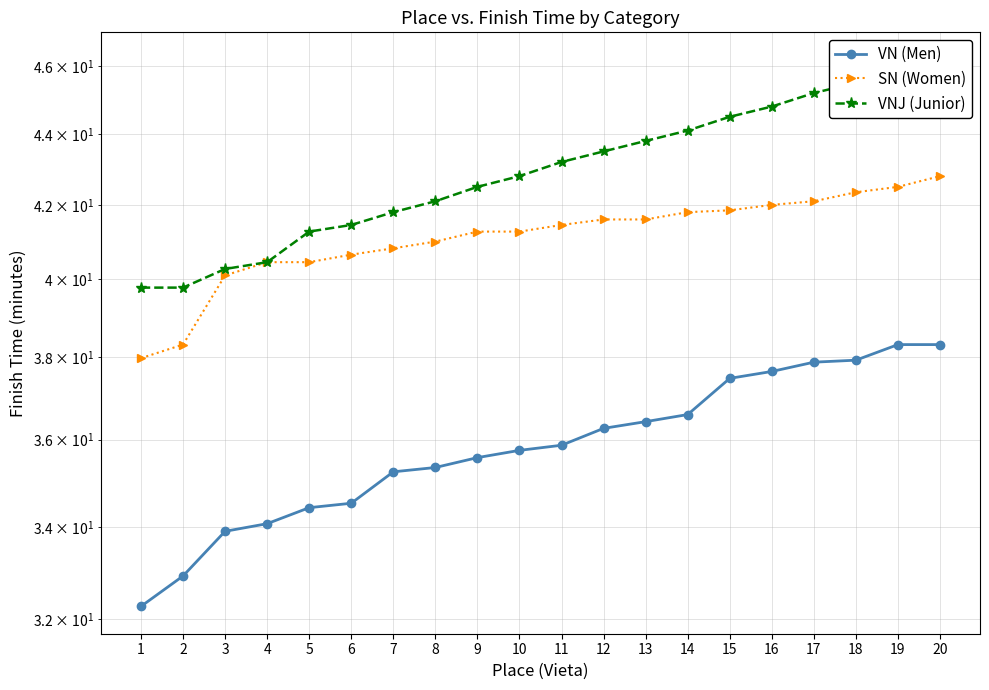

The VN (Men) series shows 35.8 at 10. True or false?

True